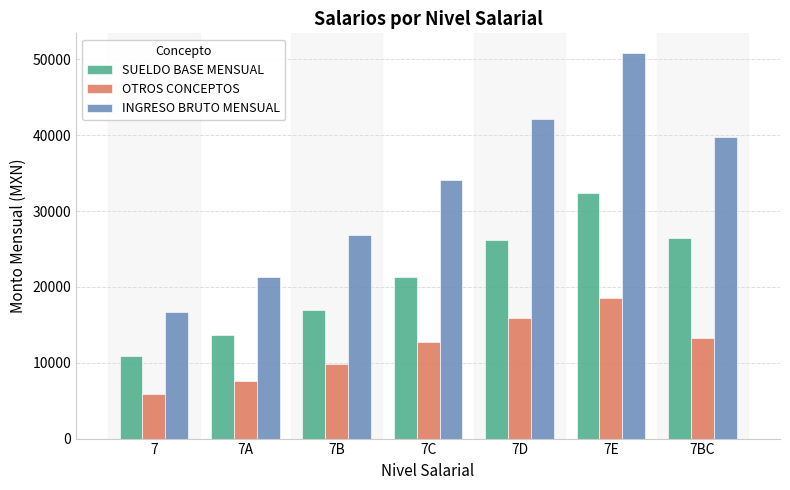

Which label corresponds to the smallest value in the chart?

7